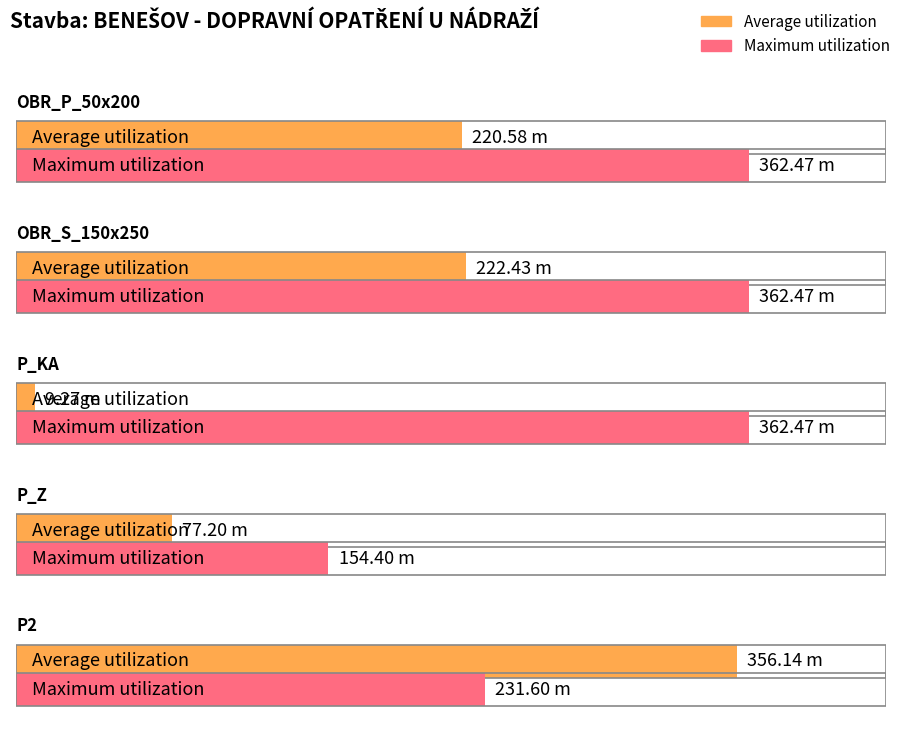

Reading left to right, transcribe all the data shown in this chart.

Average utilization: OBR_P_50x200=220.6	OBR_S_150x250=222.4	P_KA=9.3	P_Z=77.2	P2=356.1
Maximum utilization: OBR_P_50x200=362.5	OBR_S_150x250=362.5	P_KA=362.5	P_Z=154.4	P2=231.6